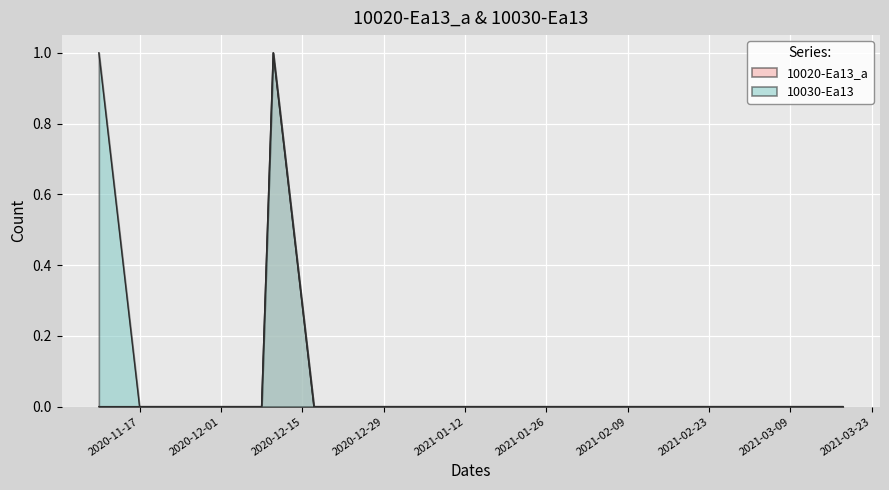

Rank the series by their maximum value, from highest to lowest.

10020-Ea13_a, 10030-Ea13